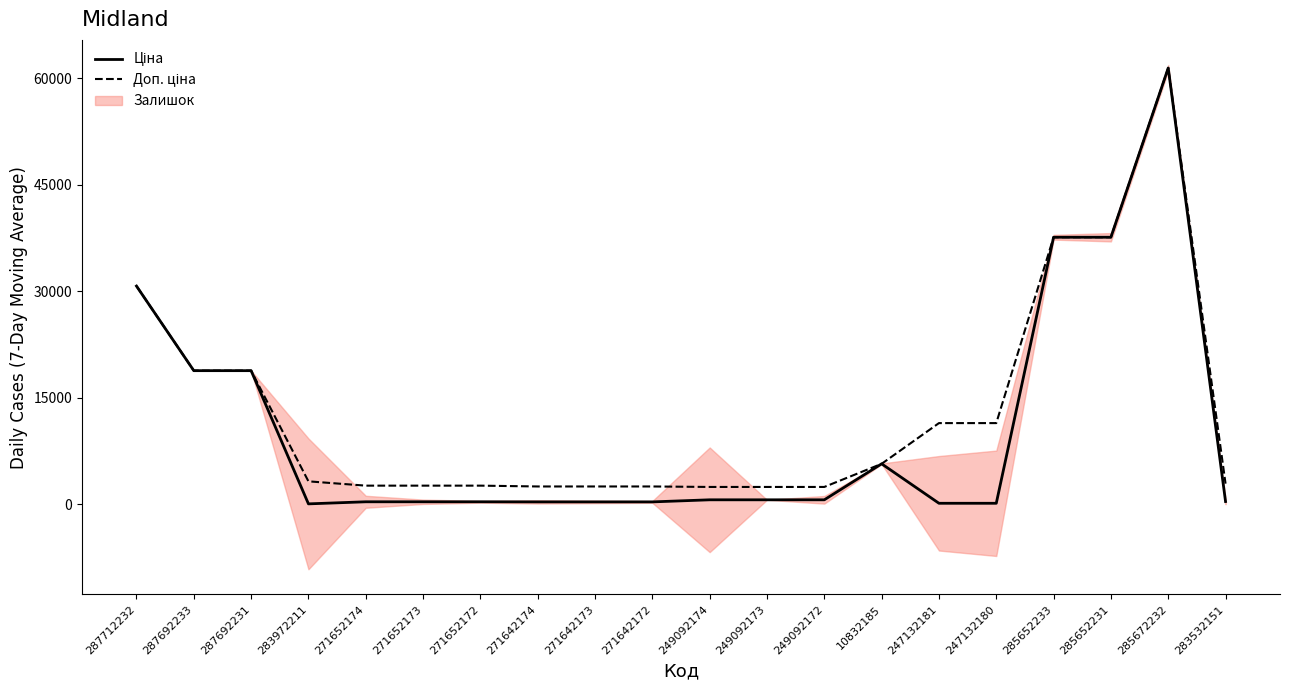

What position from the left is 271642174?

8